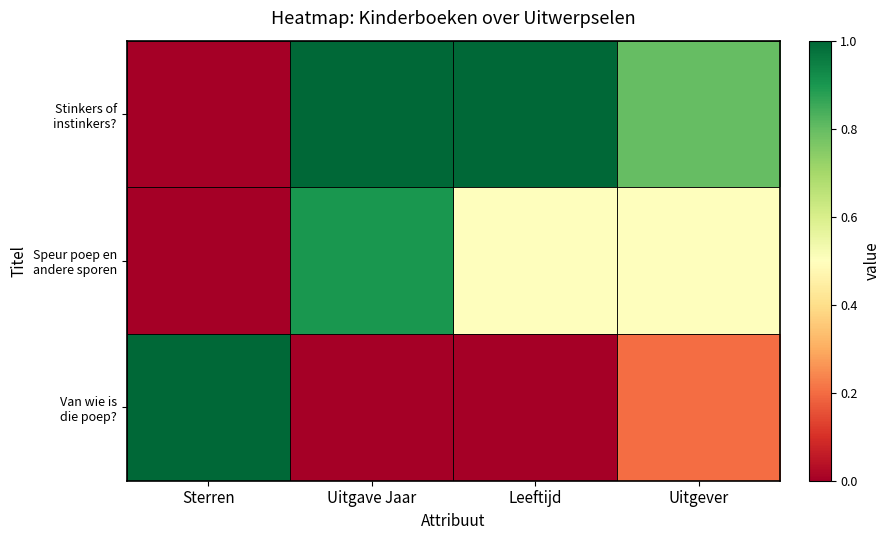

Rank the series by their maximum value, from highest to lowest.

Stinkers of instinkers?, Van wie is die poep?, Speur poep en andere sporen